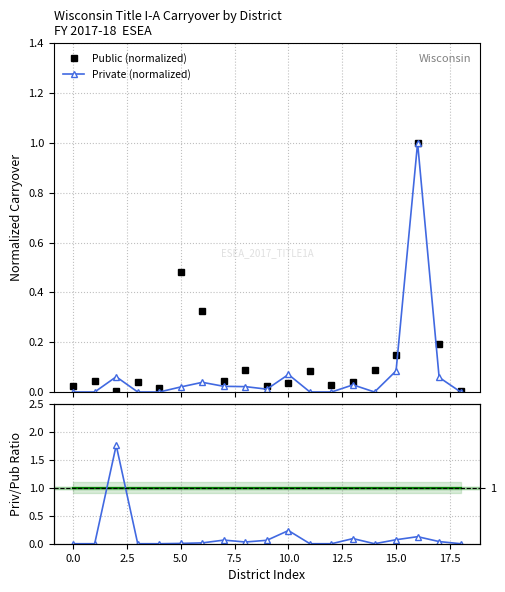

What is the value of the Private (normalized) point at the 17th from the left?

1.0